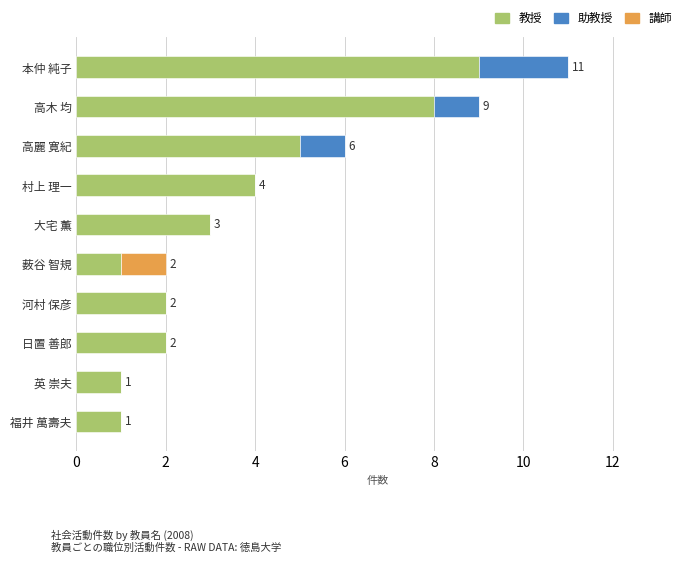

What is the highest value of the 教授 series?

9